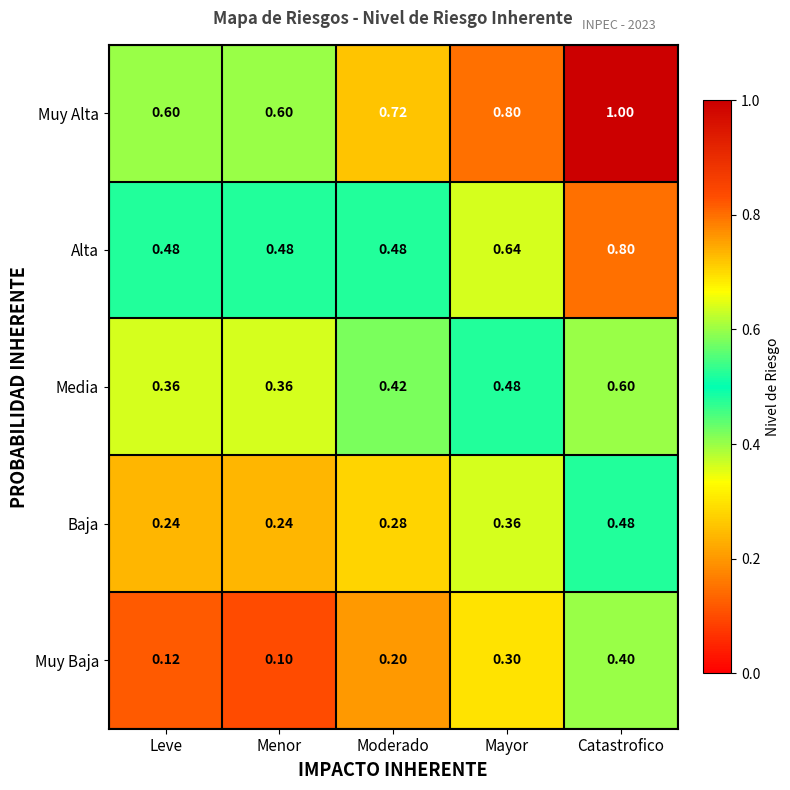

Where is Muy Baja nearest to the value 0?

Menor